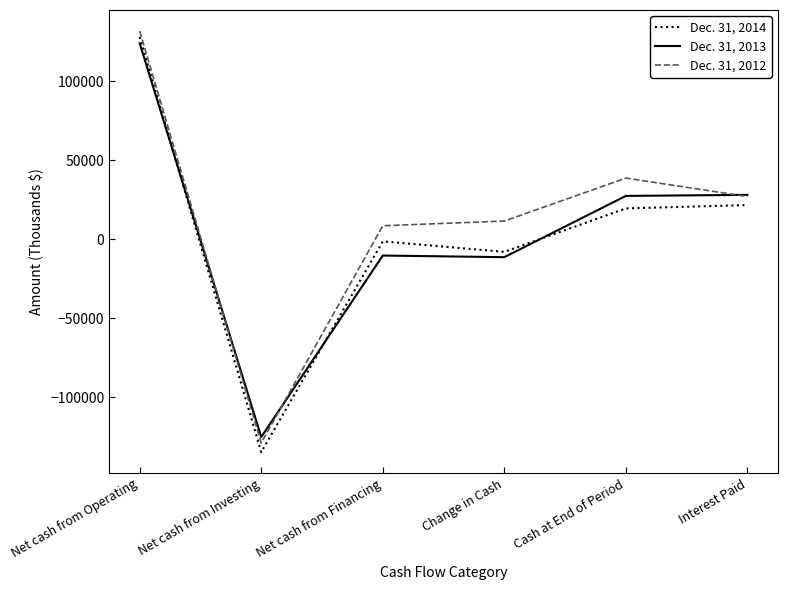

How many negative values does the Dec. 31, 2012 series have?

1